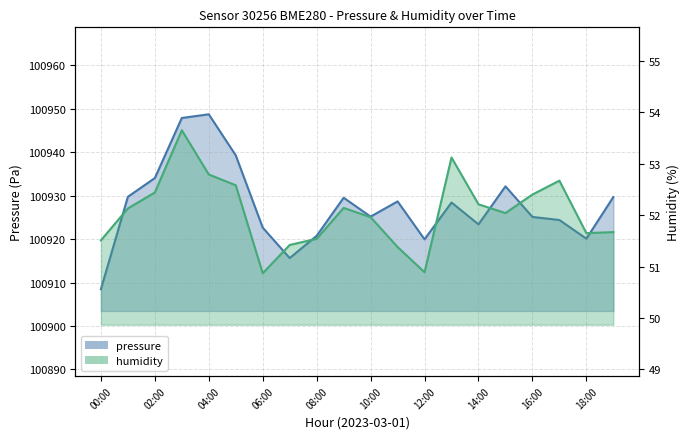

What position from the right is 15?

5